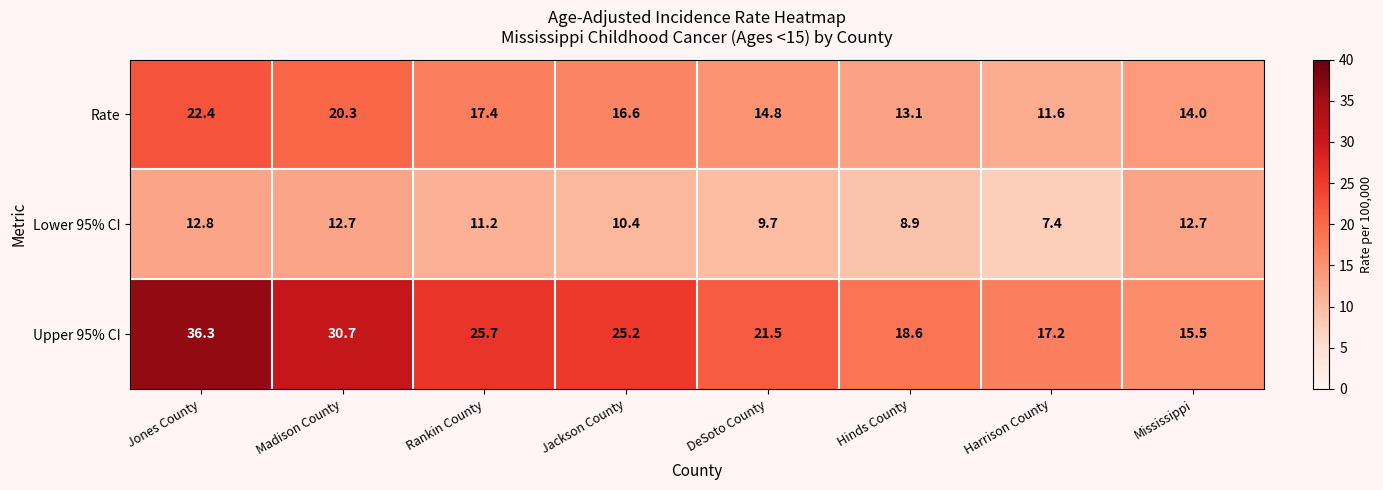

How many data points does each series have?

8